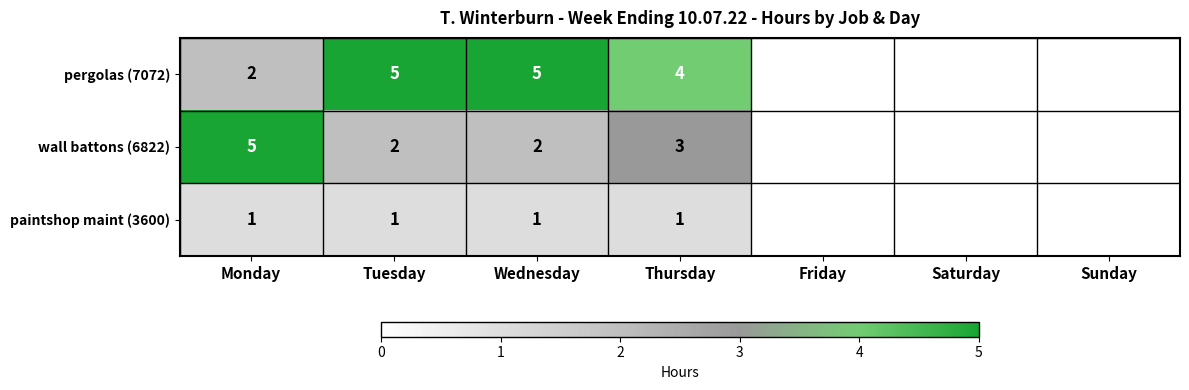

Is the value of pergolas (7072) at Wednesday greater than the value of paintshop maint (3600) at Wednesday?

Yes